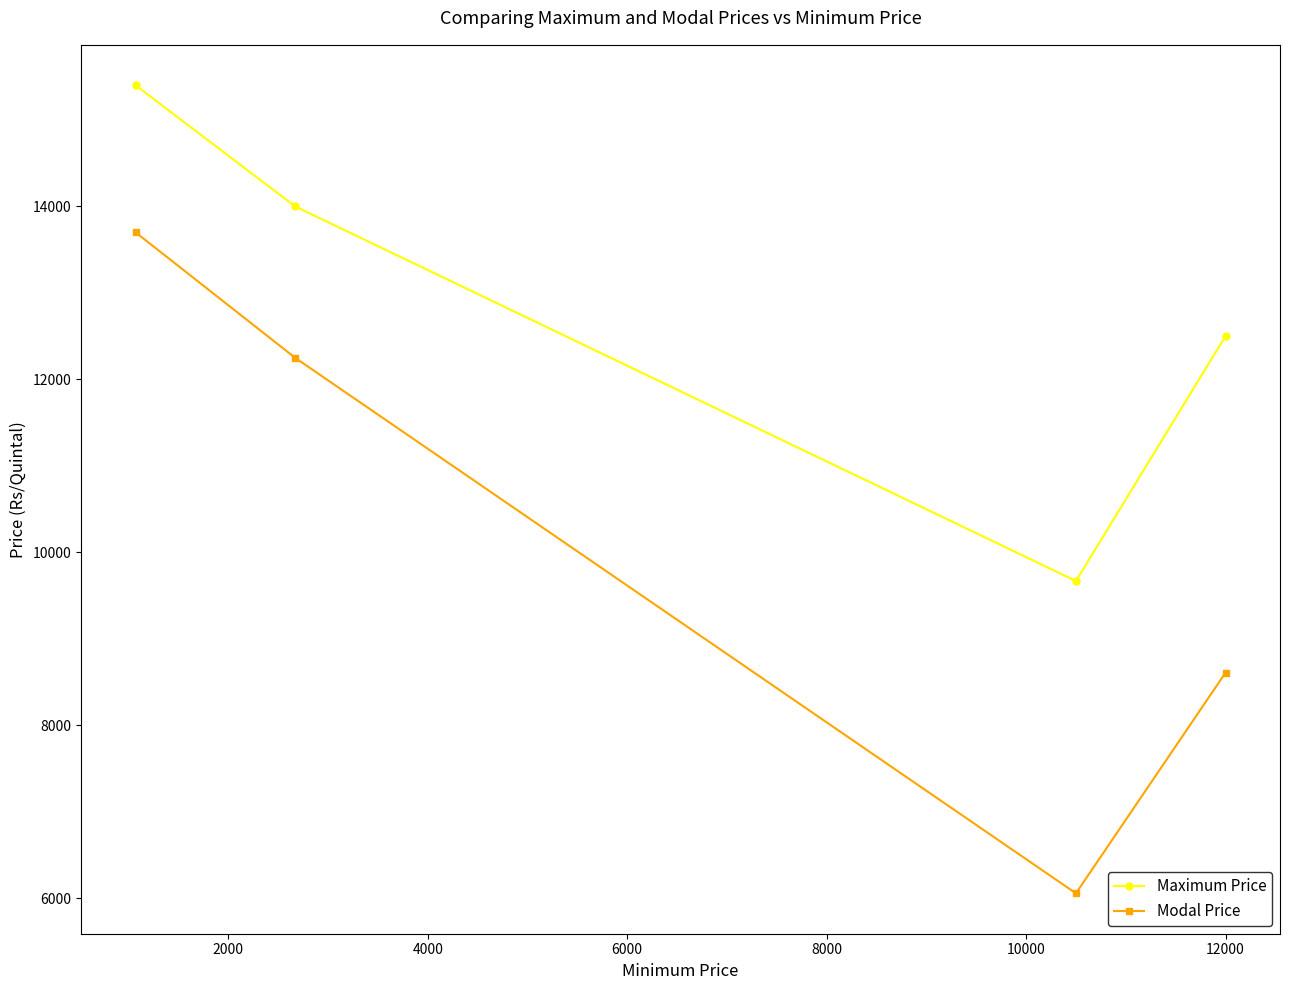

How many values in the Maximum Price series are below 14000?

2